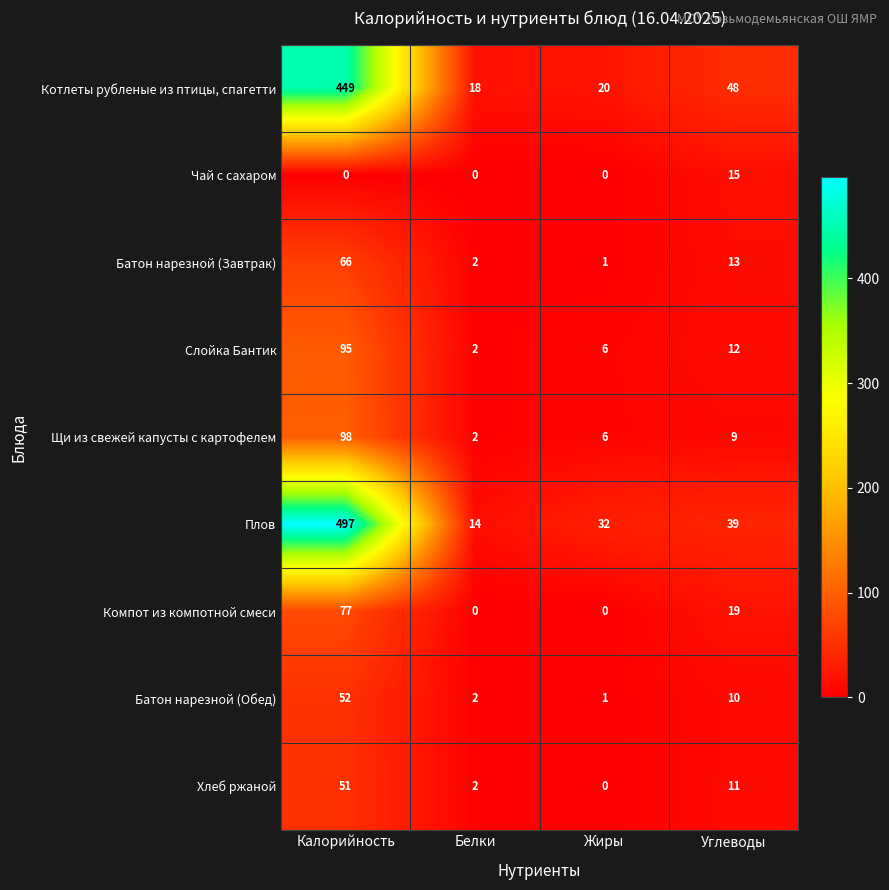

List the series in order of their peak value, lowest first.

Чай с сахаром, Хлеб ржаной, Батон нарезной (Обед), Батон нарезной (Завтрак), Компот из компотной смеси, Слойка Бантик, Щи из свежей капусты с картофелем, Котлеты рубленые из птицы, спагетти, Плов